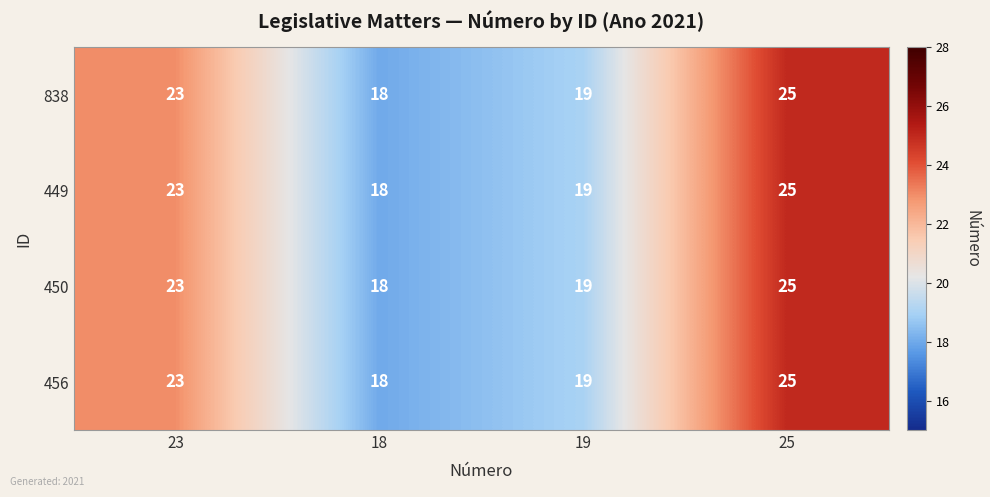

What is the average value of the 450 series?

21